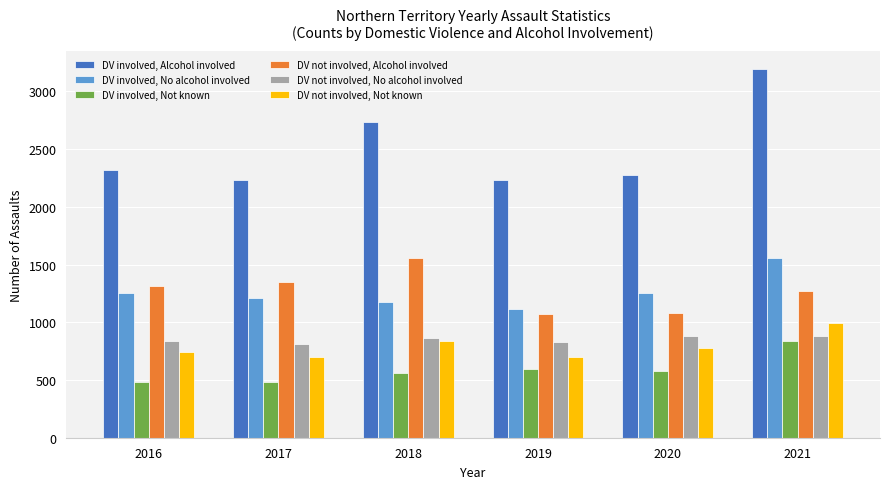

List the series in order of their peak value, lowest first.

DV involved, Not known, DV not involved, No alcohol involved, DV not involved, Not known, DV involved, No alcohol involved, DV not involved, Alcohol involved, DV involved, Alcohol involved